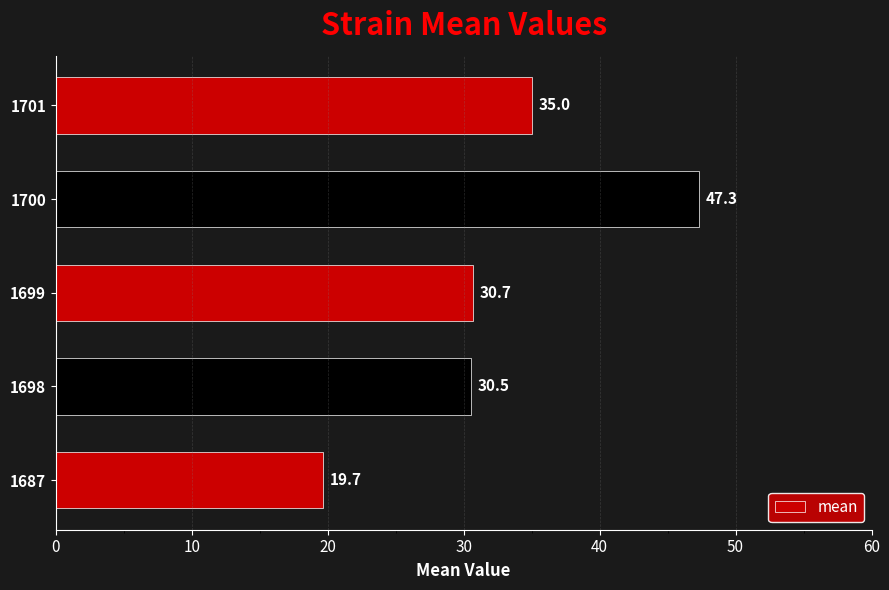

Which category has the highest value across all series?

1700